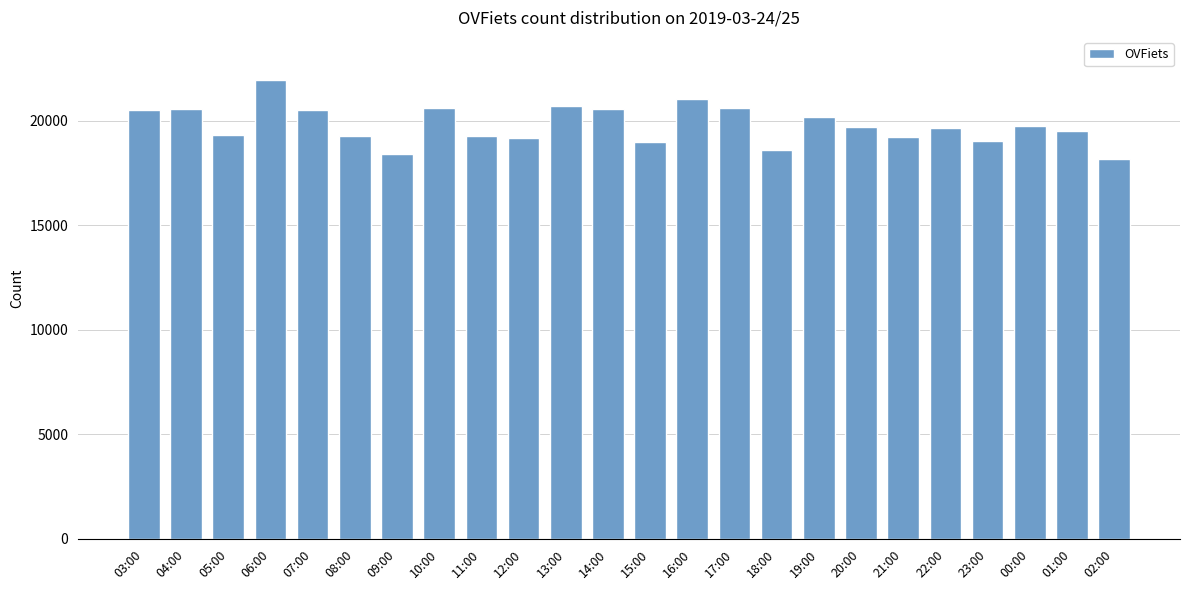

What is the value of the 1st bar from the left?

20502